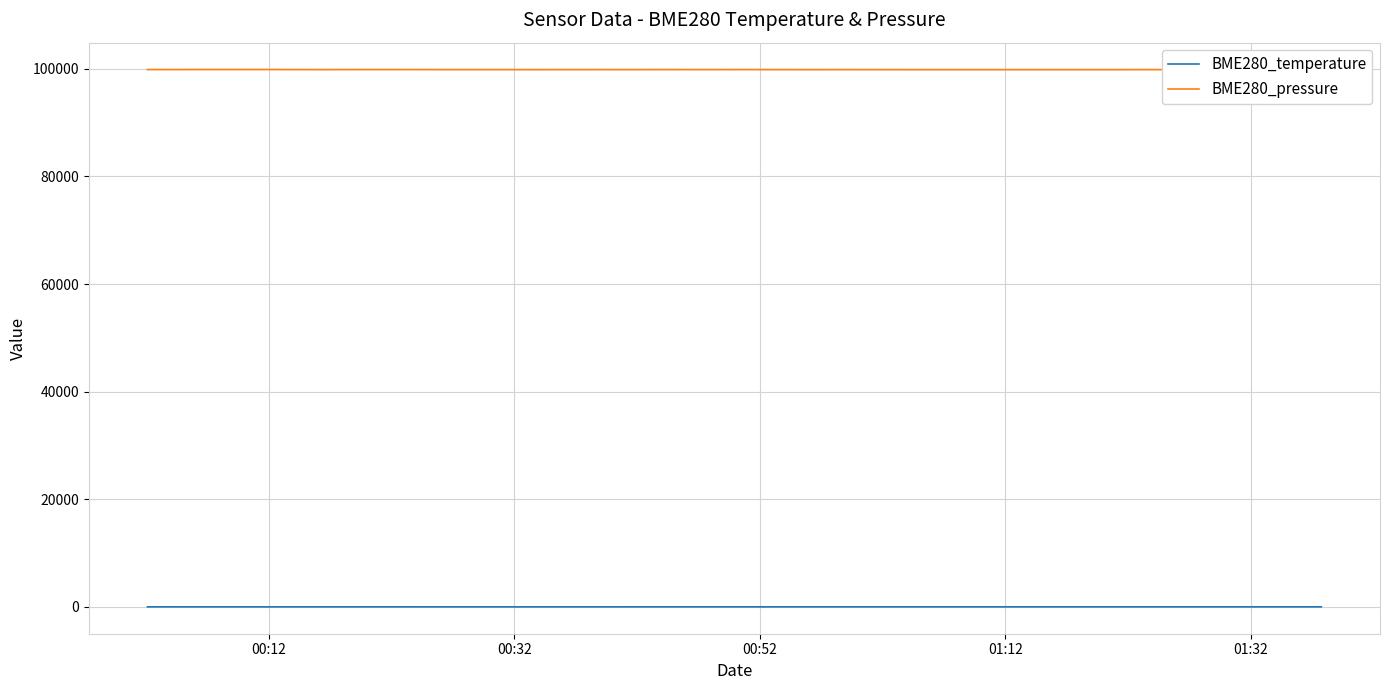

How many lines are shown in the chart?

2